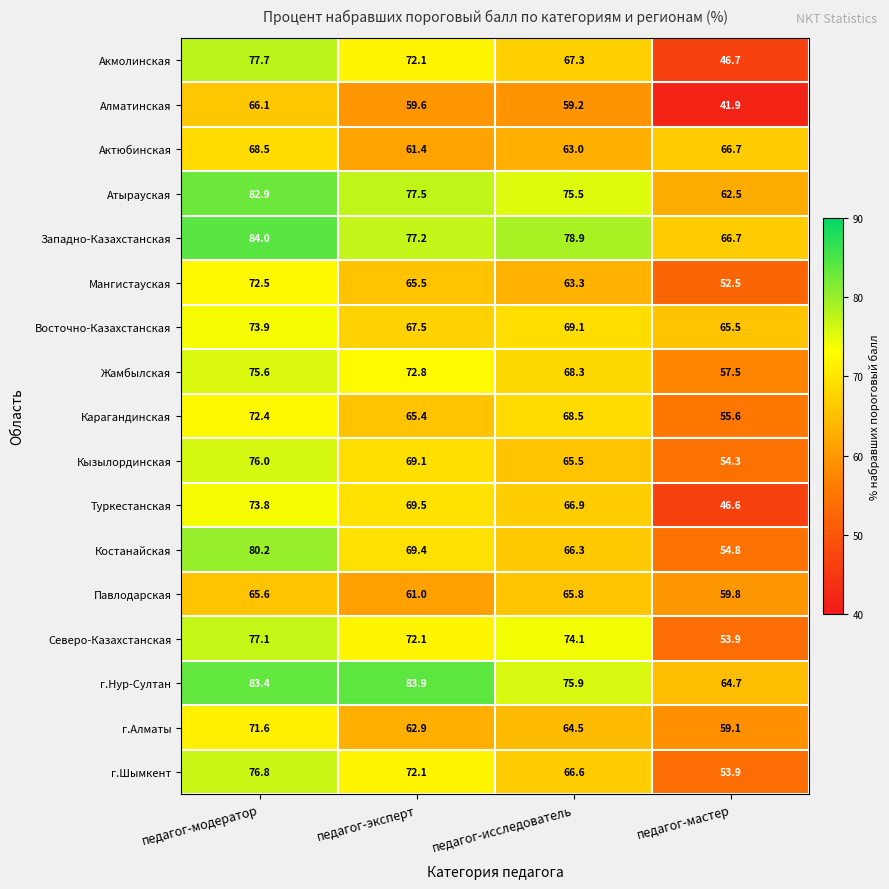

Where does the Туркестанская series first go above 69?

педагог-модератор